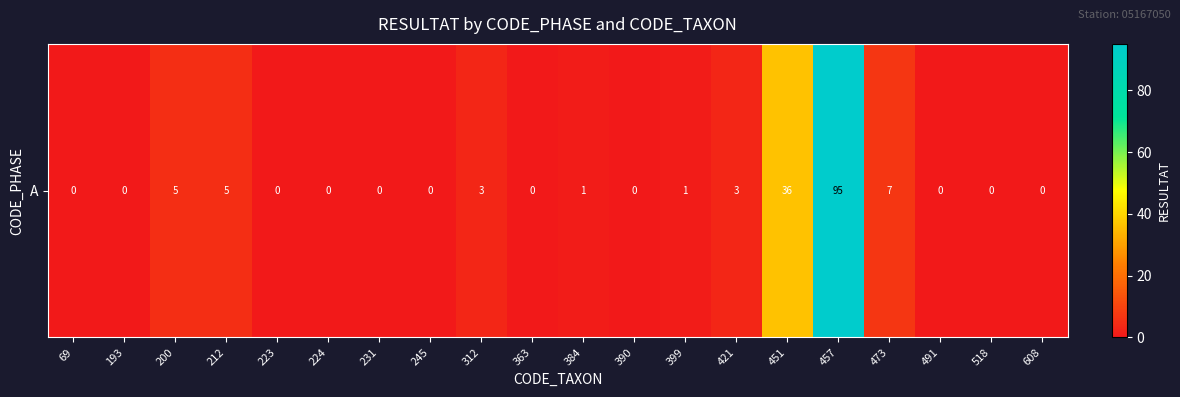

What is the difference between the second highest and minimum values?

36